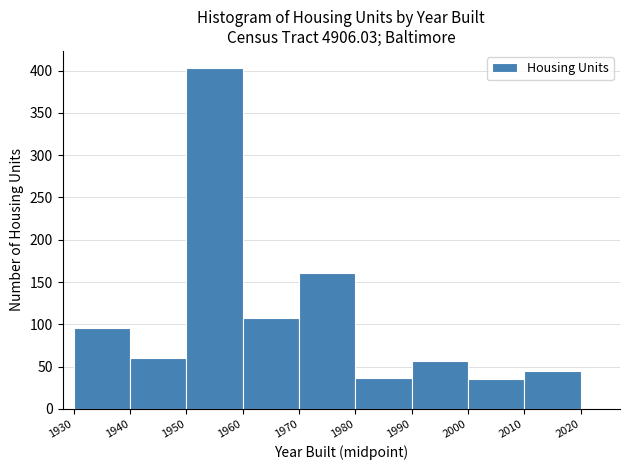

Reading left to right, list every bar in this chart as the range it spans on the x-axis followed by its height. The values are not printed on the chart, so give them approximately, as read against the axis.

1930 to 1940: 95
1940 to 1950: 60
1950 to 1960: 405
1960 to 1970: 110
1970 to 1980: 160
1980 to 1990: 35
1990 to 2000: 55
2000 to 2010: 35
2010 to 2020: 45
2020 to 2025: 0